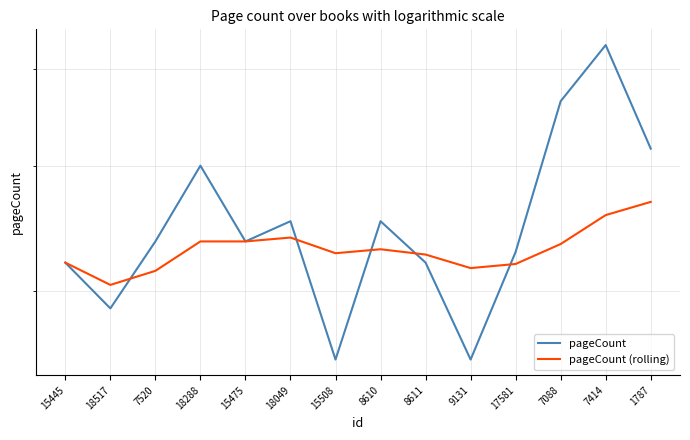

True or false: pageCount has a value of 157 at 8610.

False